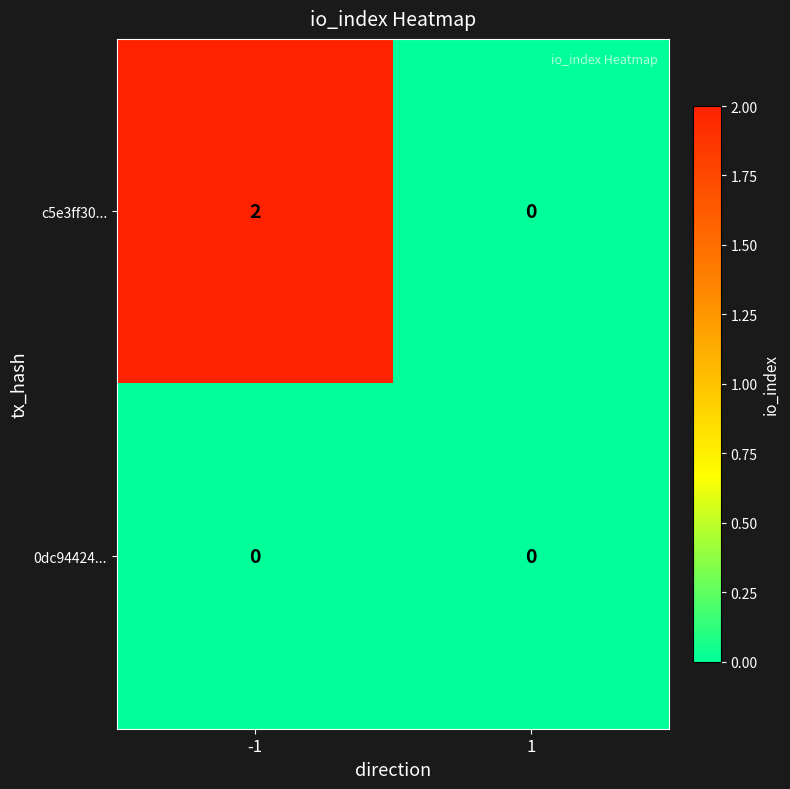

Which series has the largest range (max minus min)?

c5e3ff30...